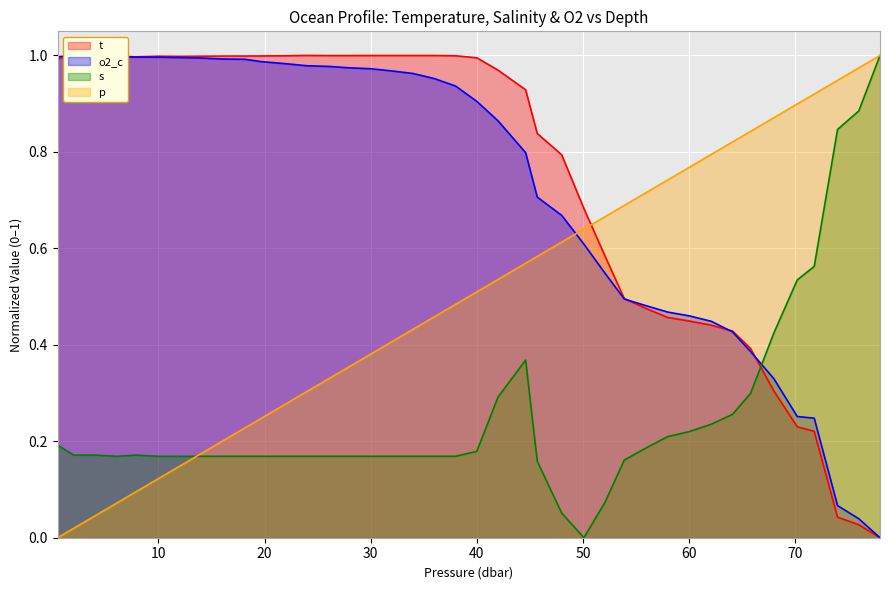

The value of o2_c at 45.7 is 1.2. True or false?

False